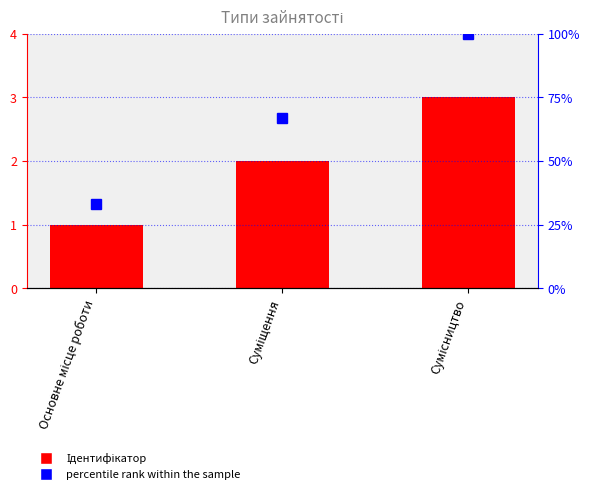

What value does the Ідентифікатор series have at Сумісництво?

3